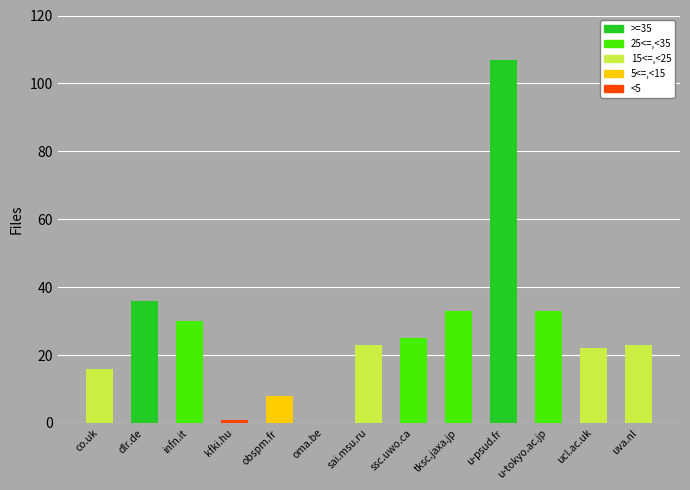

Reading left to right, transcribe all the data shown in this chart.

16	36	30	1	8	0	23	25	33	107	33	22	23